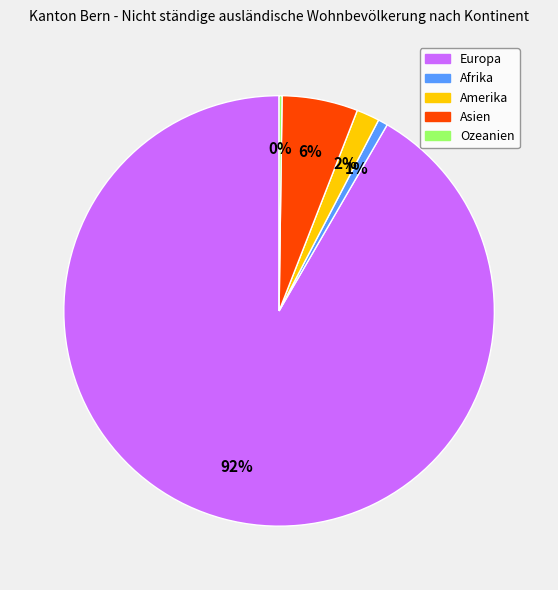

To the nearest percent, what portion does Amerika represent?

2%